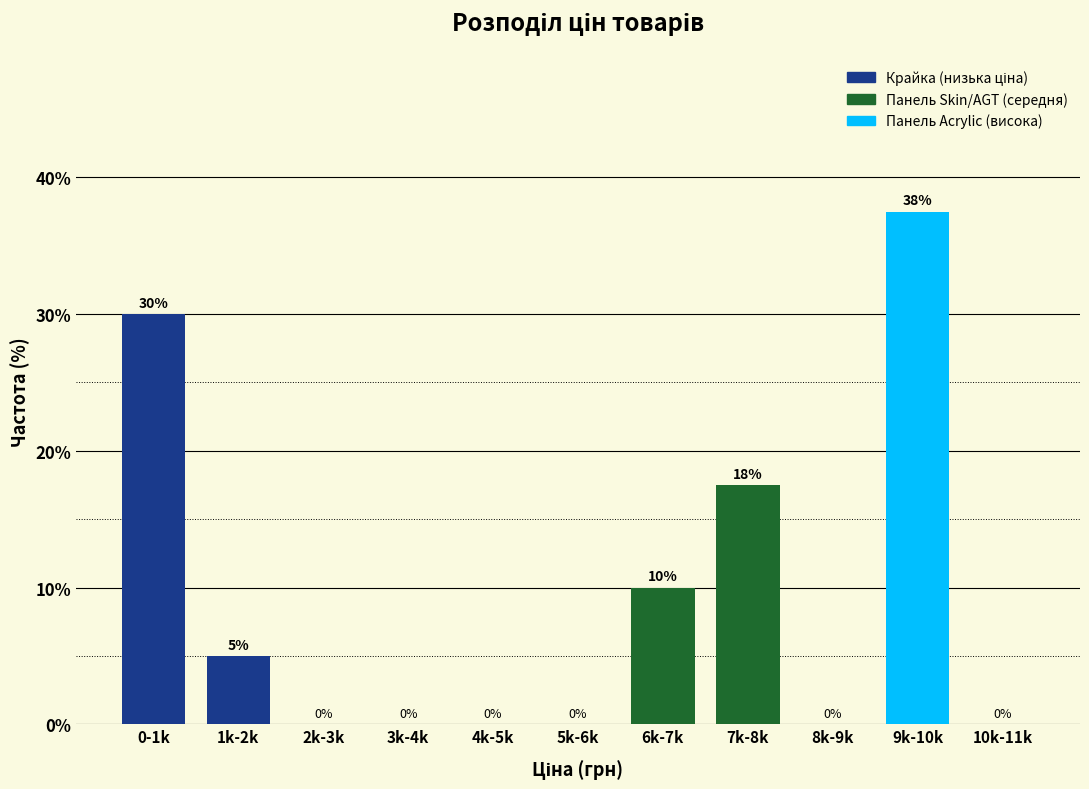

What is the sum of the values at 4k-5k and 1k-2k?

5.0